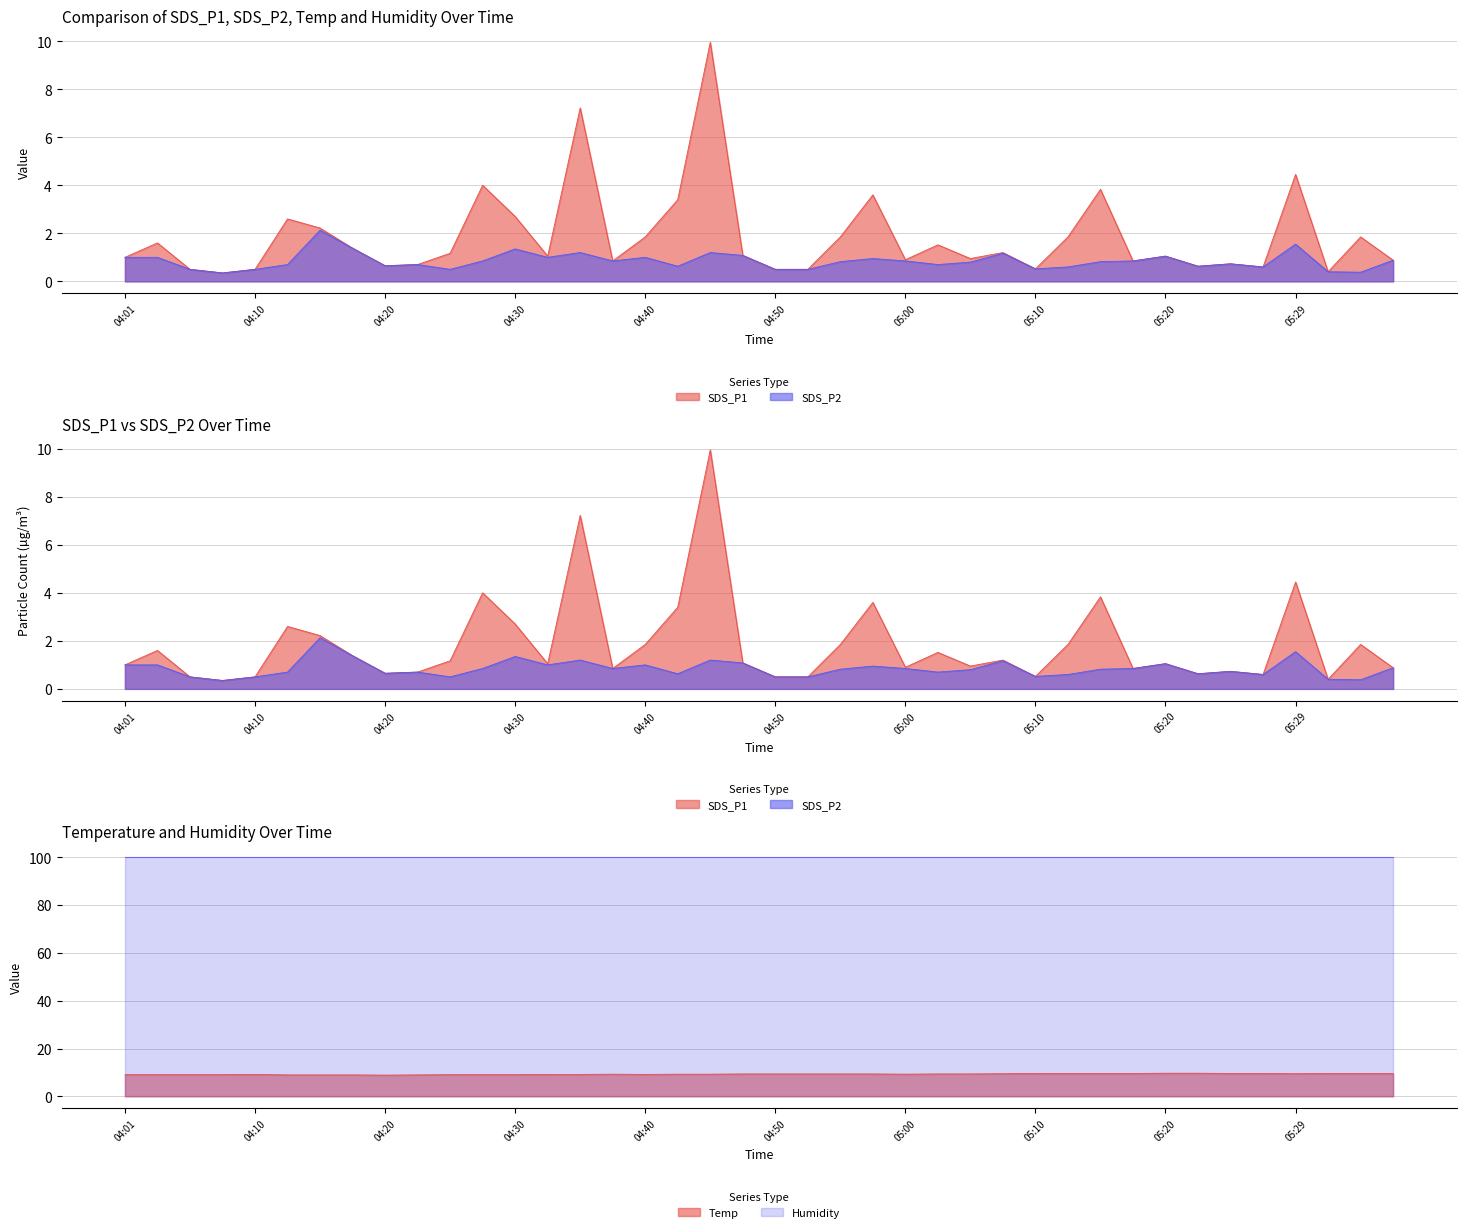

Which series ends up on top after the final intersection of Temp and SDS_P1?

Temp